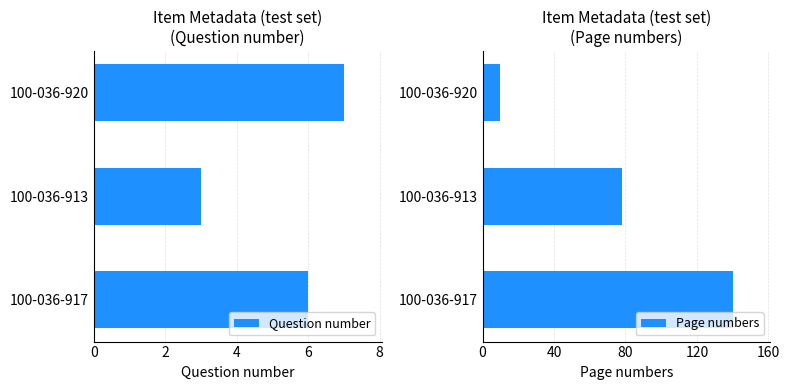

Is it true that Page numbers equals 10 at 100-036-920?

True